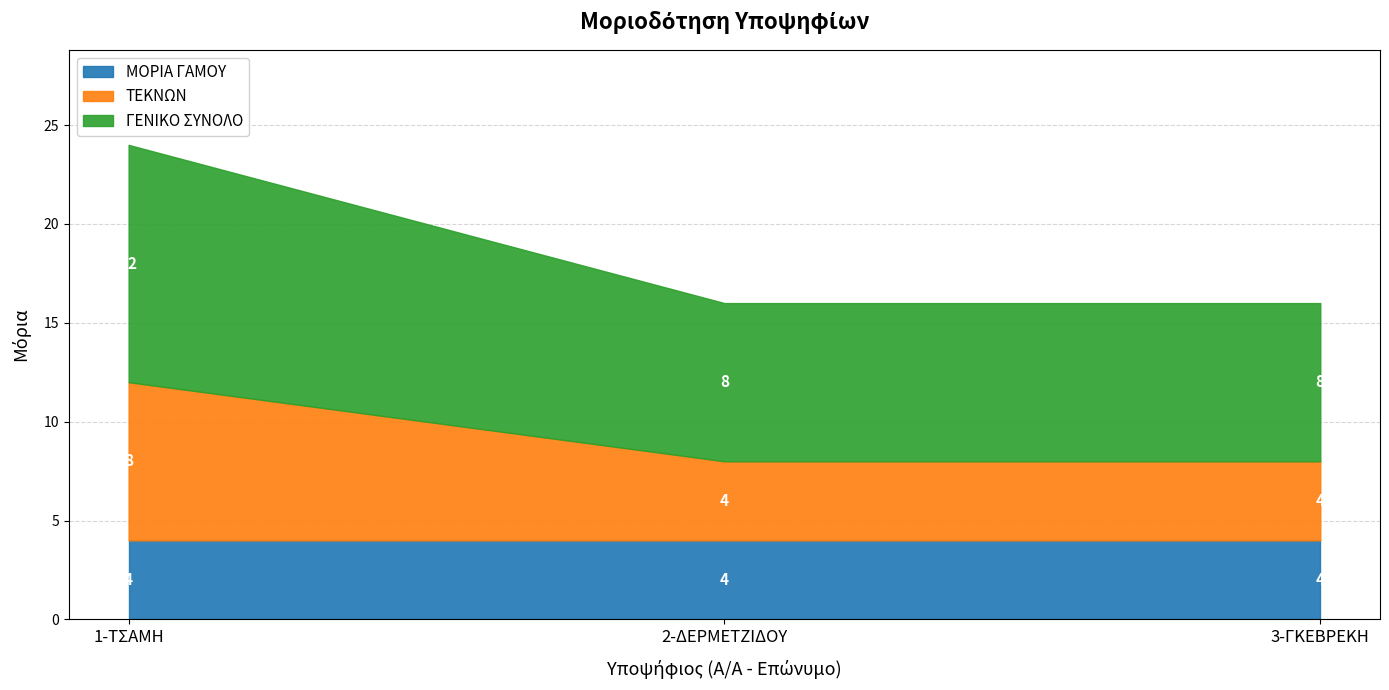

Reading left to right, what are all the values shown in this chart?

ΜΟΡΙΑ ΓΑΜΟΥ: 1-ΤΣΑΜΗ=4	2-ΔΕΡΜΕΤΖΙΔΟΥ=4	3-ΓΚΕΒΡΕΚΗ=4
ΤΕΚΝΩΝ: 1-ΤΣΑΜΗ=8	2-ΔΕΡΜΕΤΖΙΔΟΥ=4	3-ΓΚΕΒΡΕΚΗ=4
ΓΕΝΙΚΟ ΣΥΝΟΛΟ: 1-ΤΣΑΜΗ=12	2-ΔΕΡΜΕΤΖΙΔΟΥ=8	3-ΓΚΕΒΡΕΚΗ=8